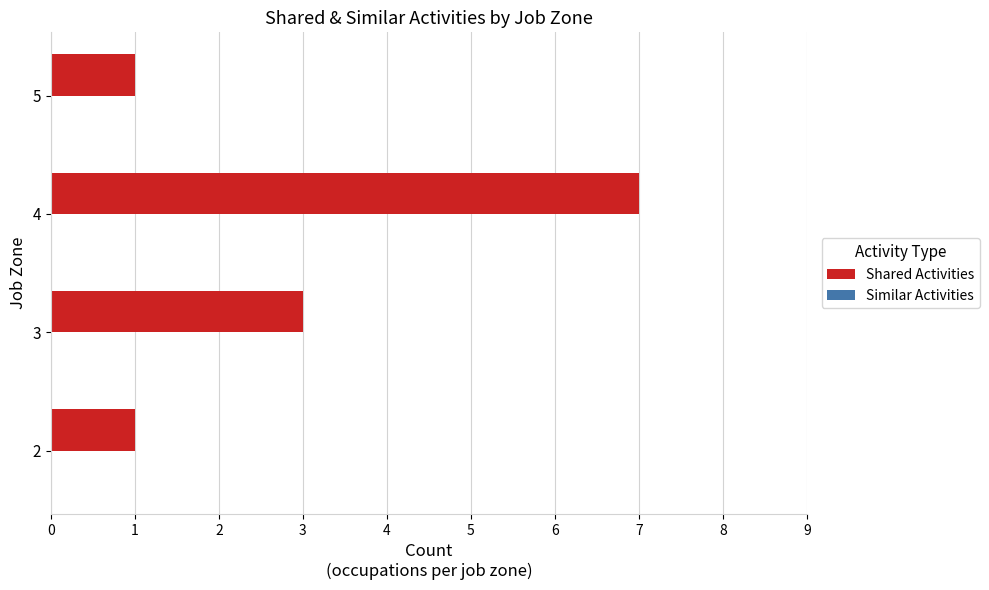

What is the difference between the maximum and second lowest values?

6